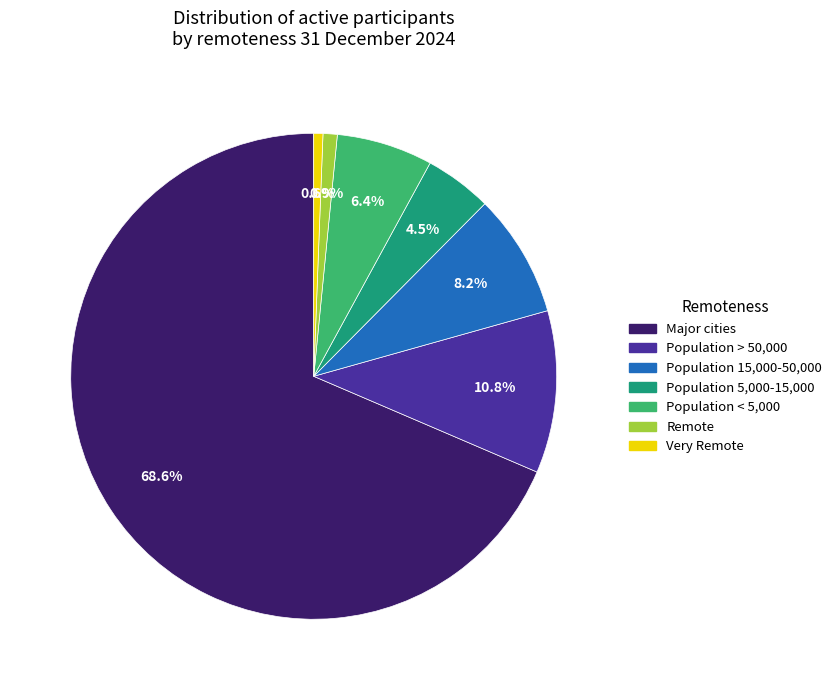

Is it true that Population < 5,000 is 6% of the pie?

True